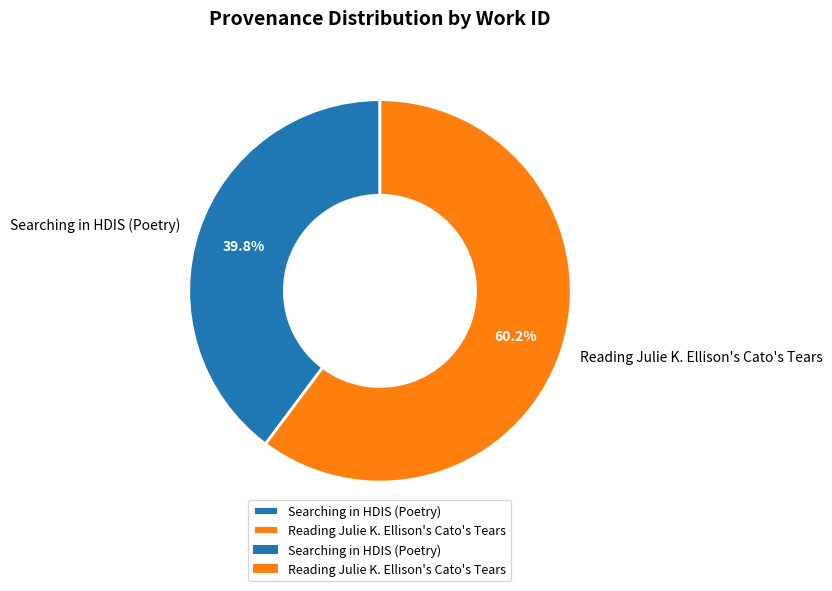

Which has a higher value, Searching in HDIS (Poetry) or Reading Julie K. Ellison's Cato's Tears?

Reading Julie K. Ellison's Cato's Tears